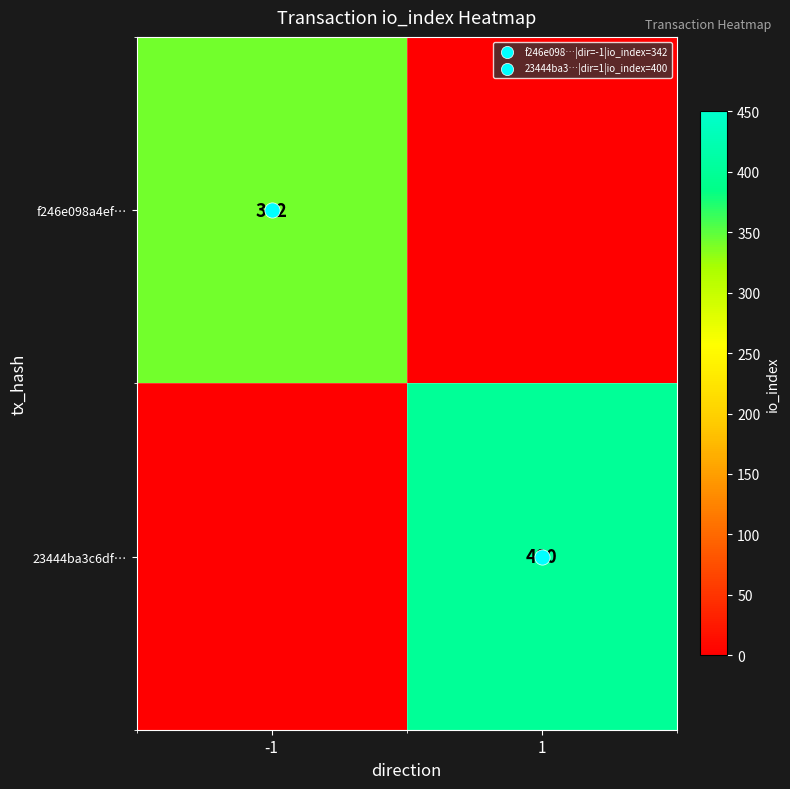

What is the sum of the f246e098a4ef… values at -1 and 1?

342